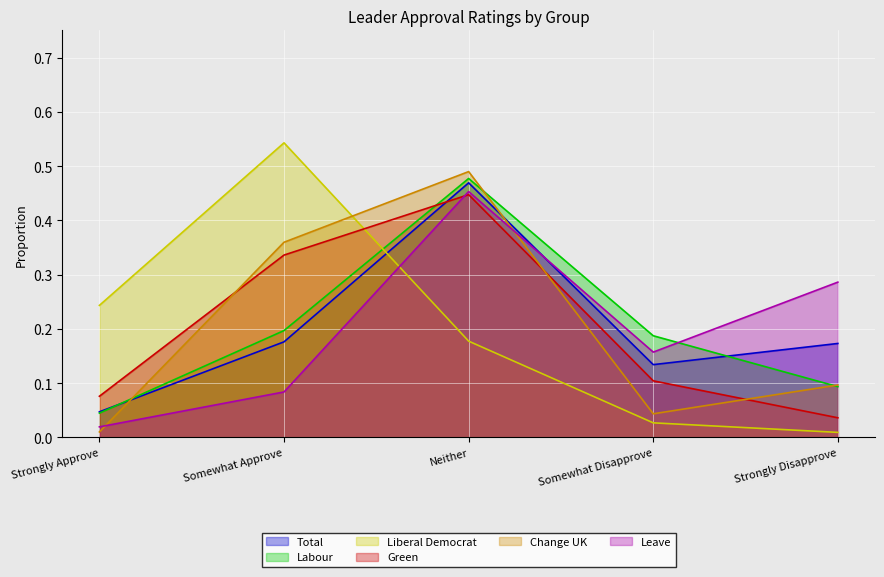

The Green series shows 0.7 at Neither. True or false?

False